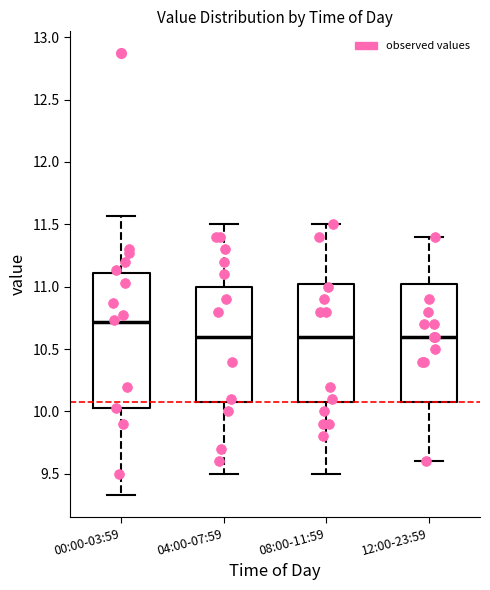

Reading left to right, read every box against the y-axis: the position of its median line, the range the box covers, and the ends of its whiskers. The values are not printed on the chart, so give them approximately, as read against the axis.

00:00-03:59: median 10.70, box 10.05 to 11.10, whiskers 9.35 to 11.55
04:00-07:59: median 10.60, box 10.10 to 11.00, whiskers 9.50 to 11.50
08:00-11:59: median 10.60, box 10.10 to 11.05, whiskers 9.50 to 11.50
12:00-23:59: median 10.60, box 10.10 to 11.05, whiskers 9.60 to 11.40